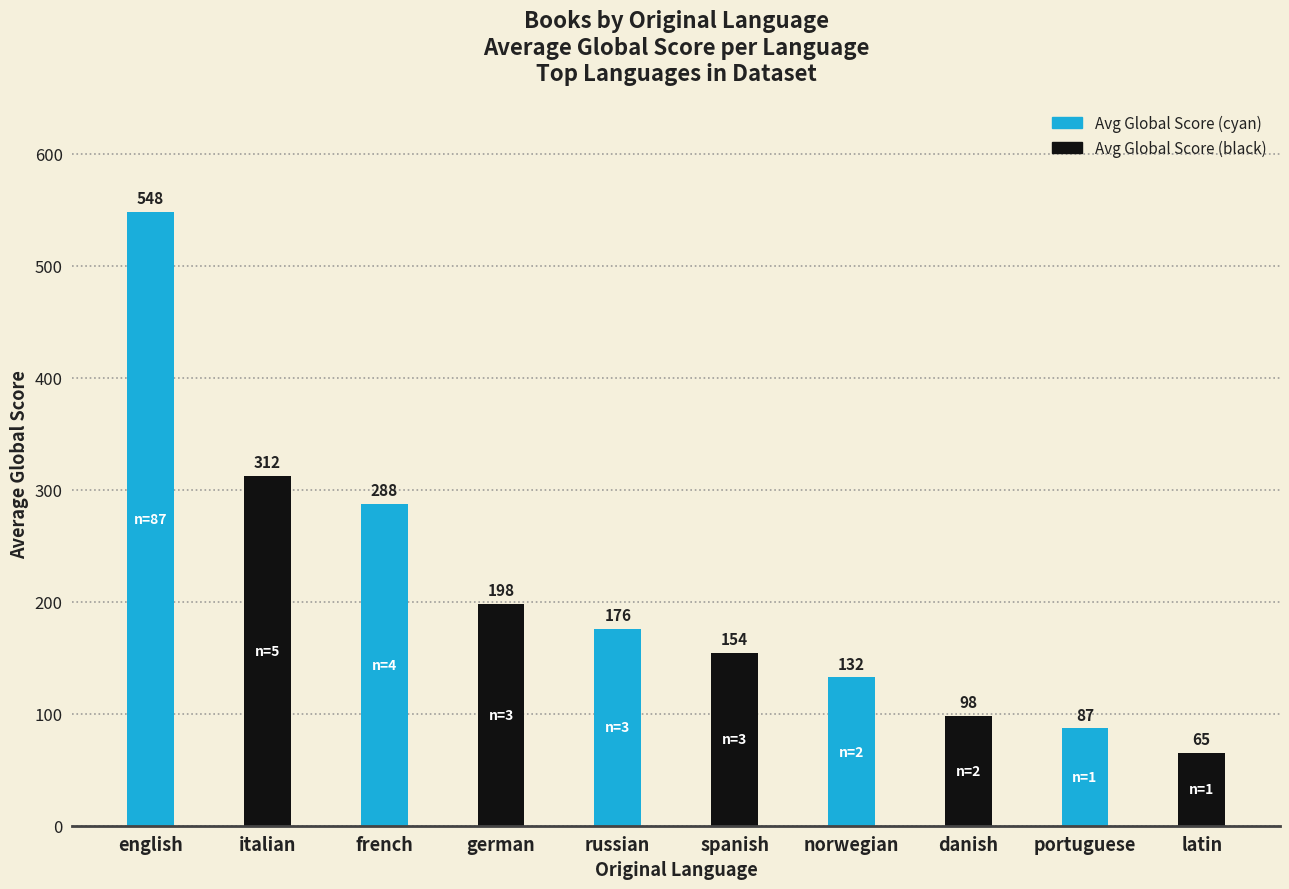

What is the label of the 3rd bar from the left?

french